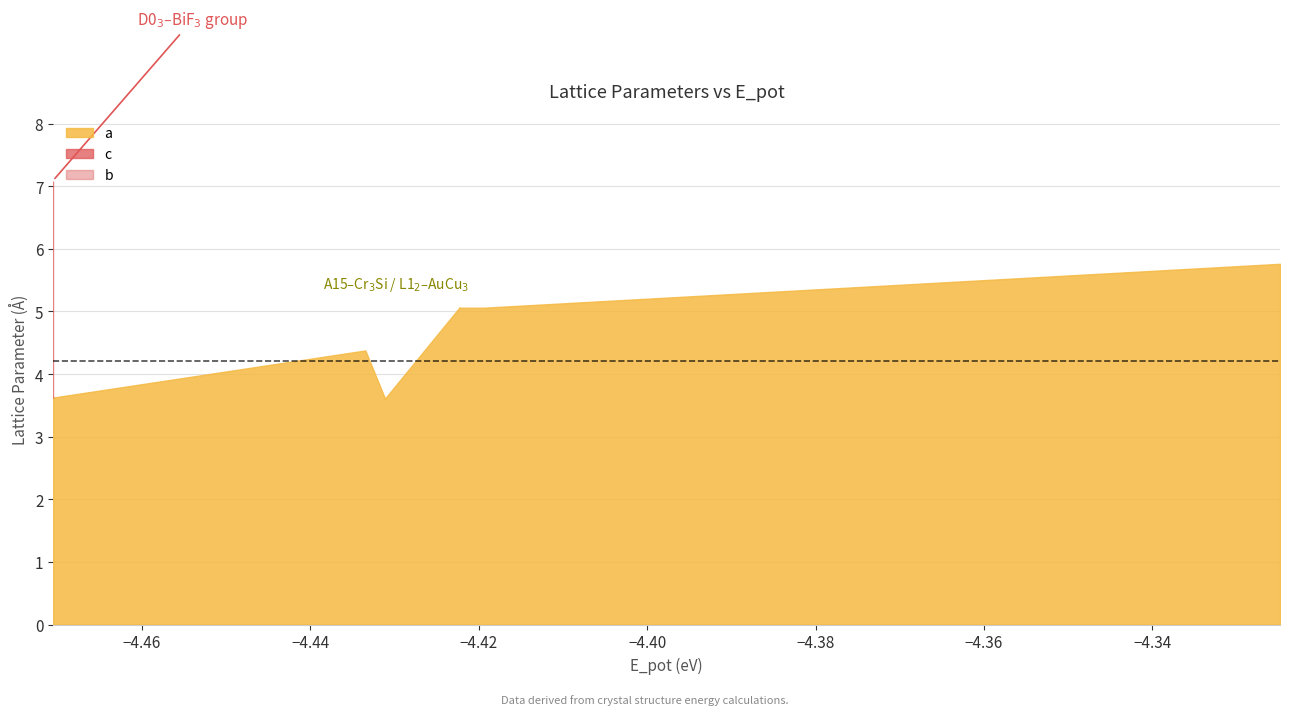

What is the value of the c point at the 18th from the left?

3.6